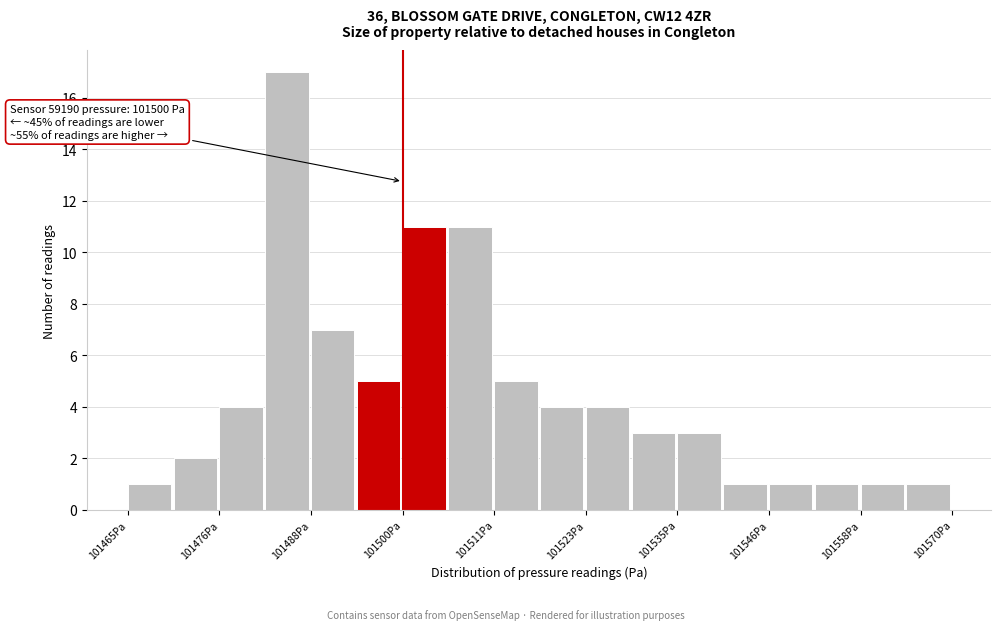

Read against the x-axis, roughly where is the centre of the tallest bar?

101486